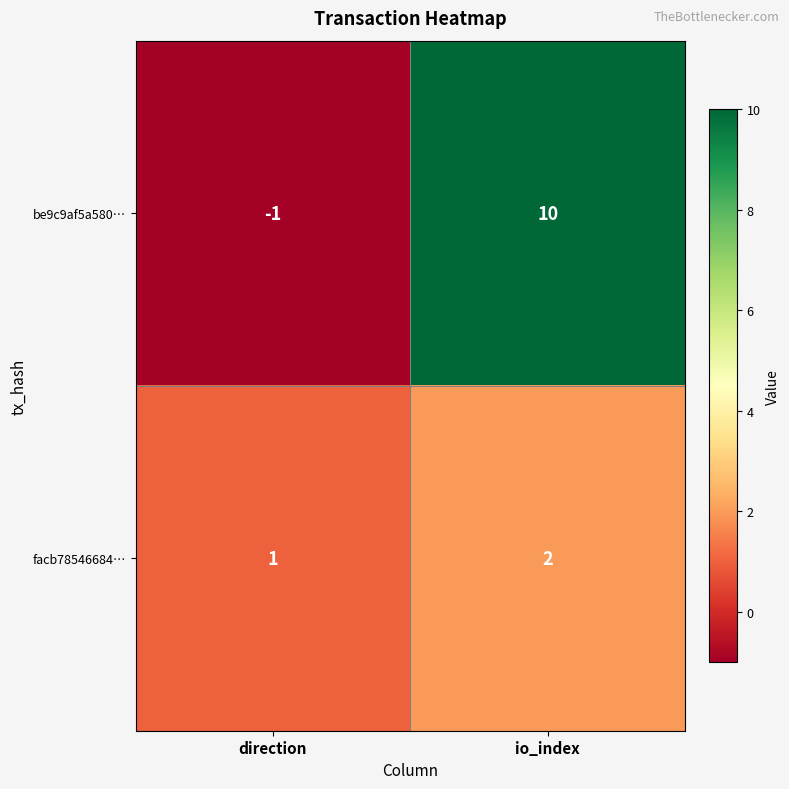

Reading left to right, extract all data points from this chart.

be9c9af5a580…: direction=-1	io_index=10
facb78546684…: direction=1	io_index=2